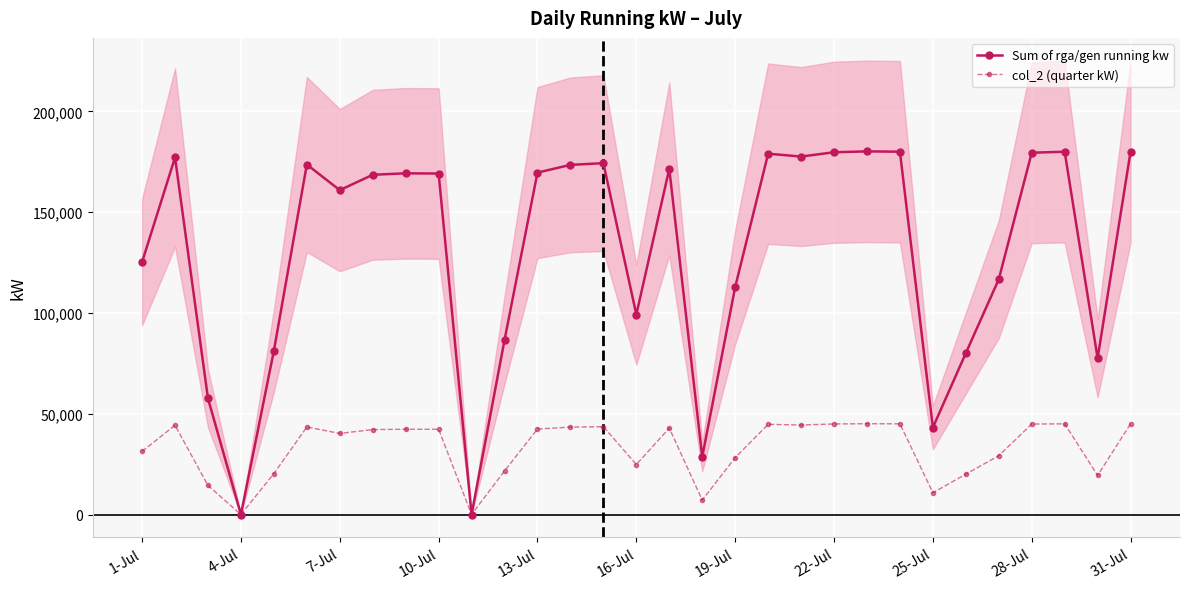

Which series has the largest total across all categories?

Sum of rga/gen running kw